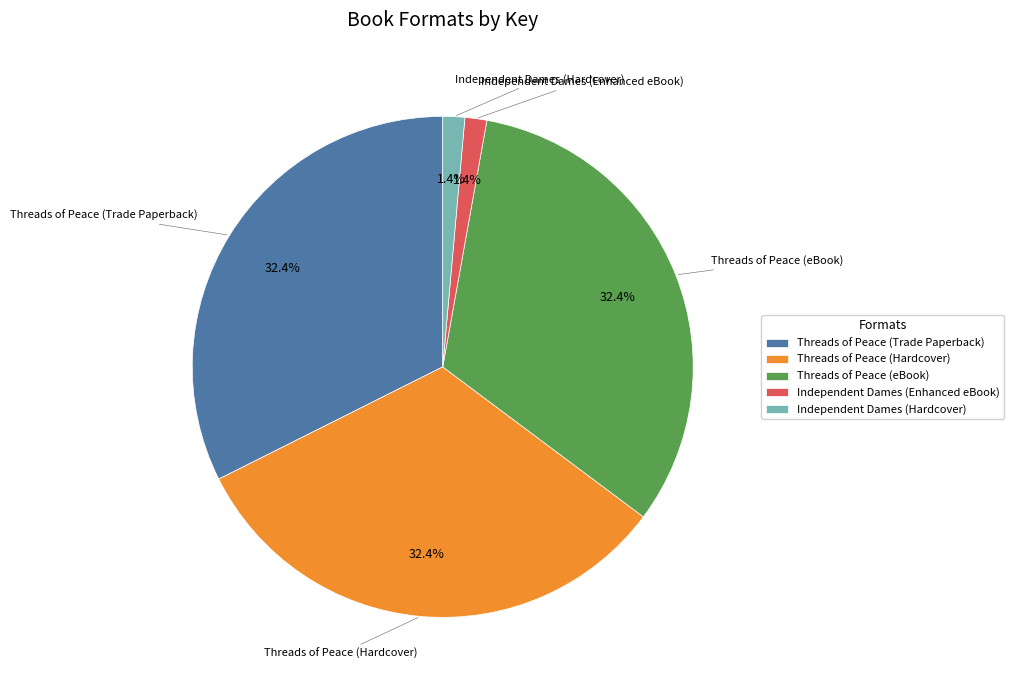

Is there a majority slice in this chart?

No